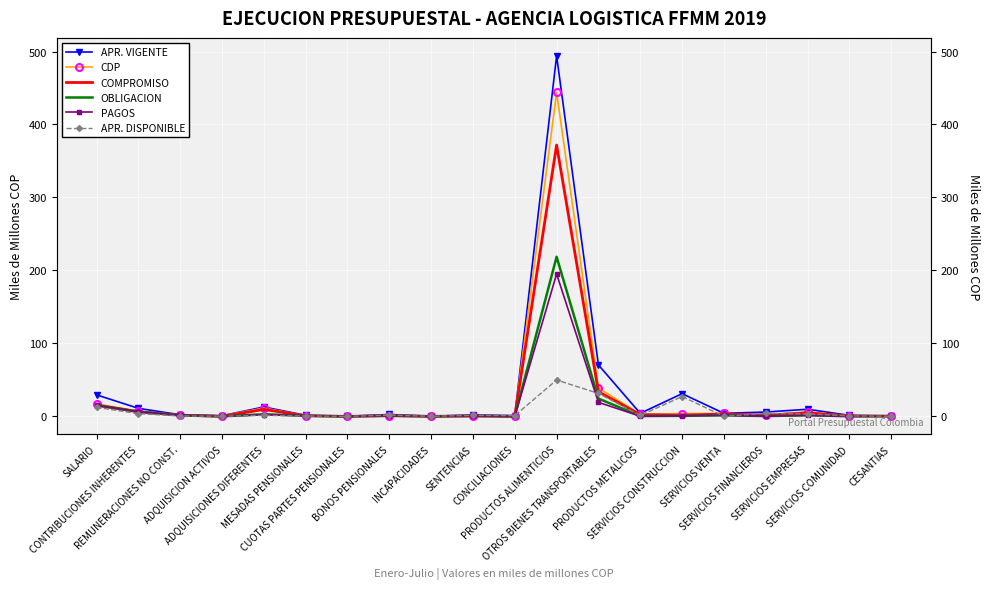

At which label does APR. VIGENTE reach its minimum?

CUOTAS PARTES PENSIONALES